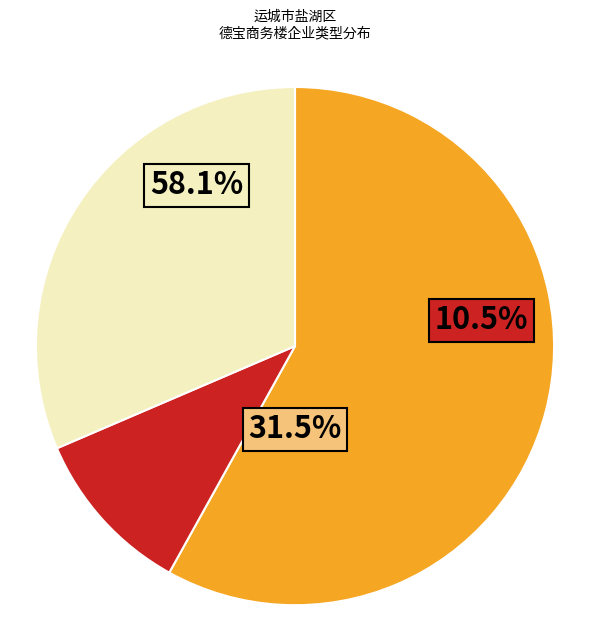

Count the number of slices in the pie.

3